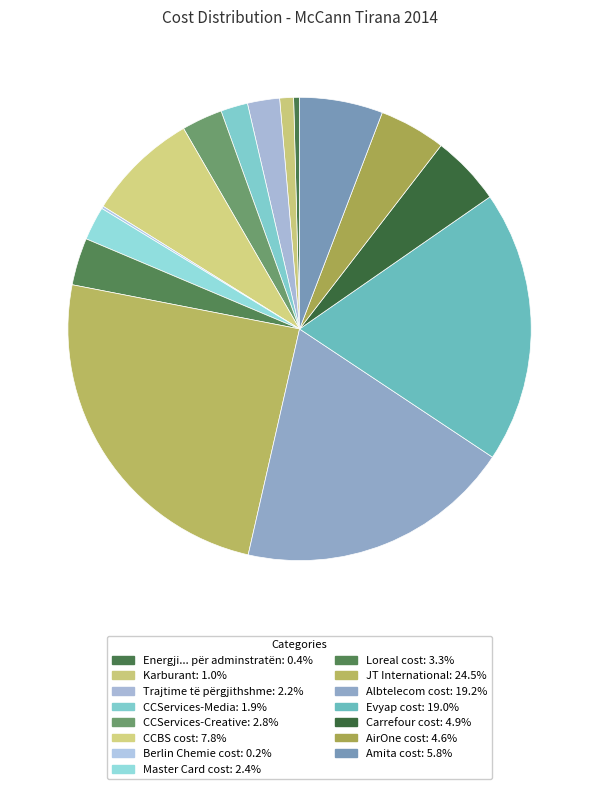

What is the ratio of the value at Karburant to the value at Berlin Chemie cost?

5.6